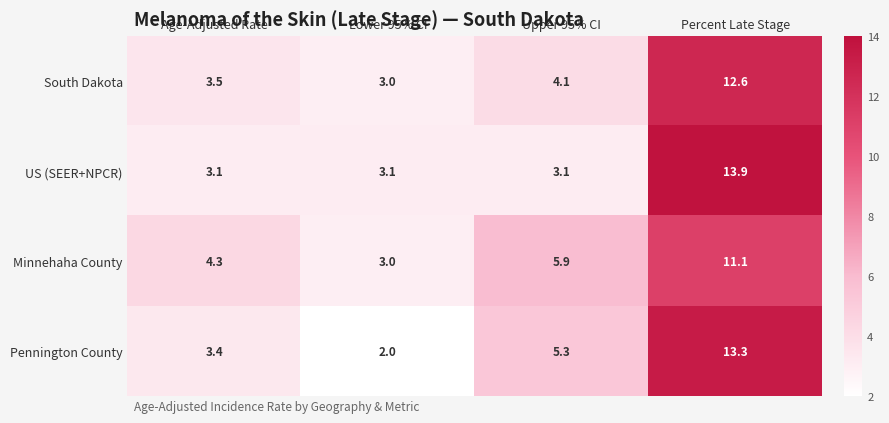

Reading right to left, what are all the values shown in this chart?

South Dakota: 12.6	4.1	3.0	3.5
US (SEER+NPCR): 13.9	3.1	3.1	3.1
Minnehaha County: 11.1	5.9	3.0	4.3
Pennington County: 13.3	5.3	2.0	3.4